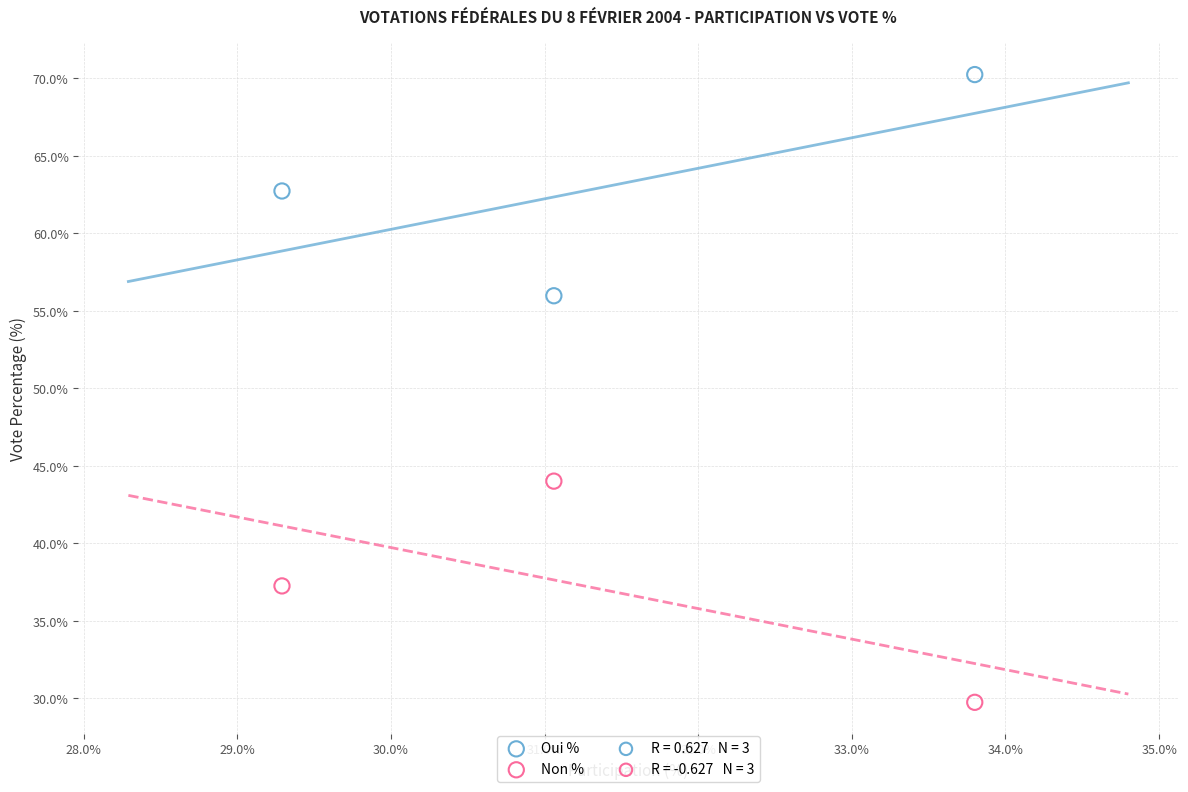

What is the X range (max minus min) for the scatter plot?

4.5